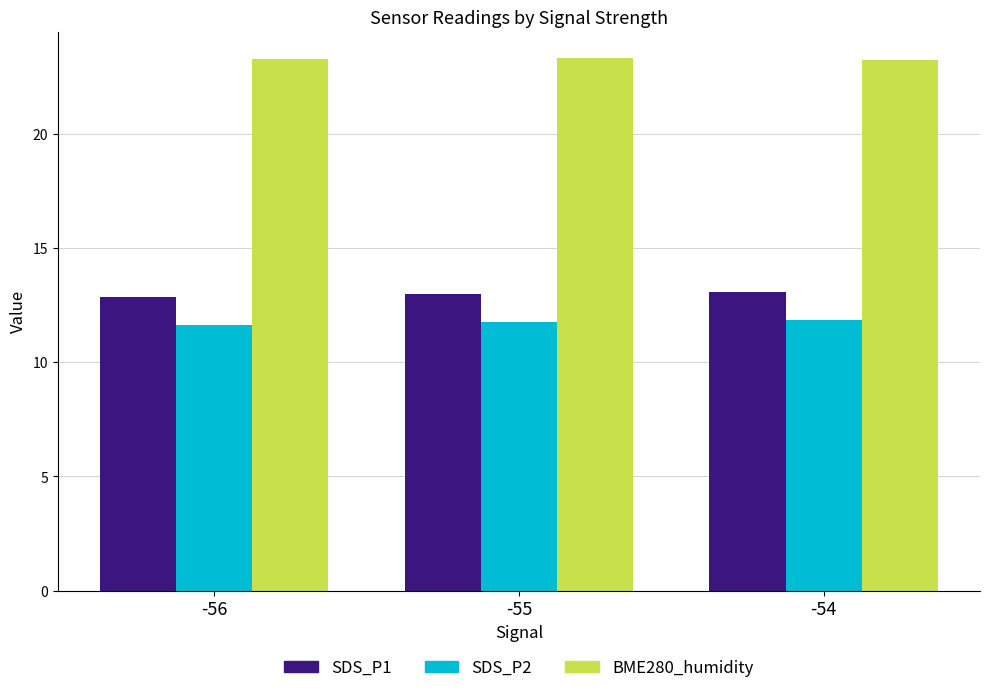

Which series has the largest total across all categories?

BME280_humidity